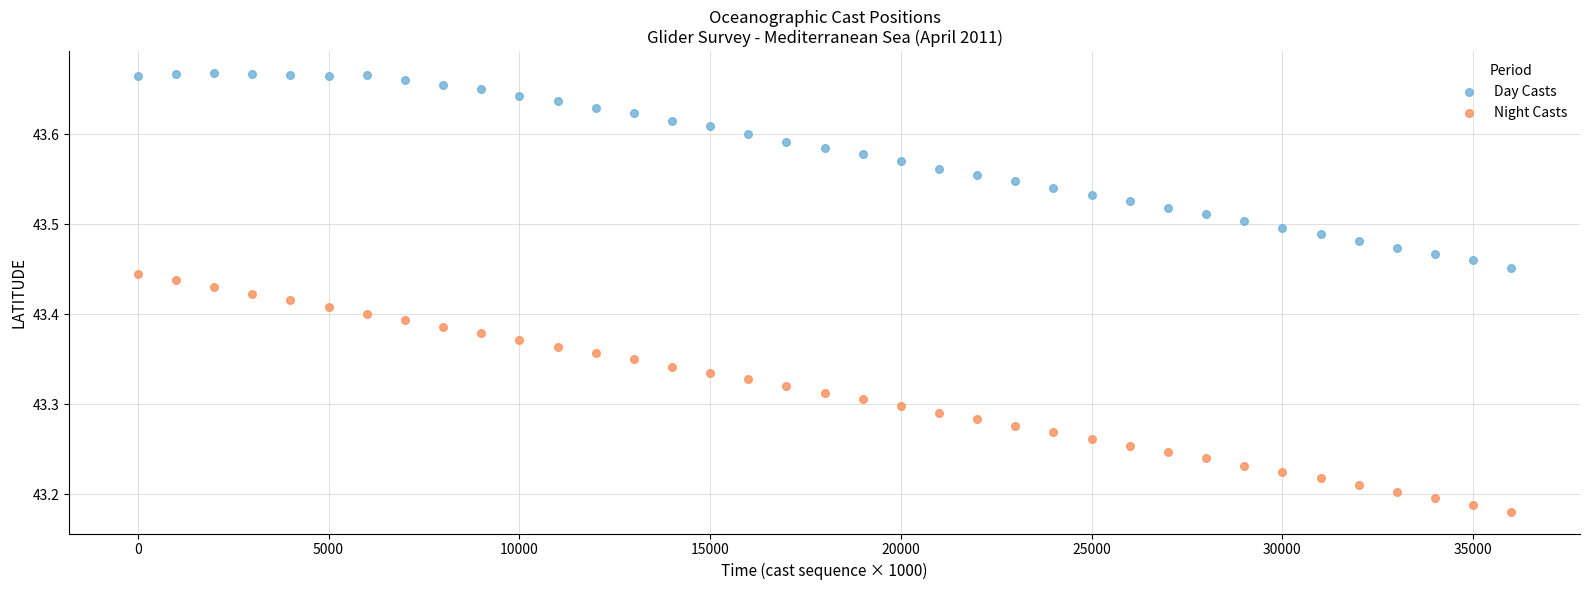

What are all the series names shown in the legend?

Day Casts, Night Casts